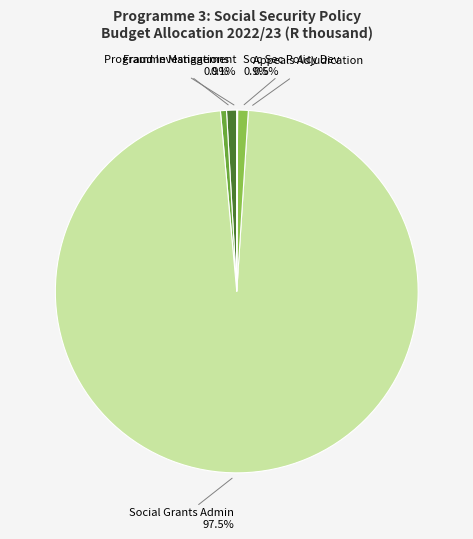

What is the total percentage of Social Grants Administration and Programme Management?

97.6%